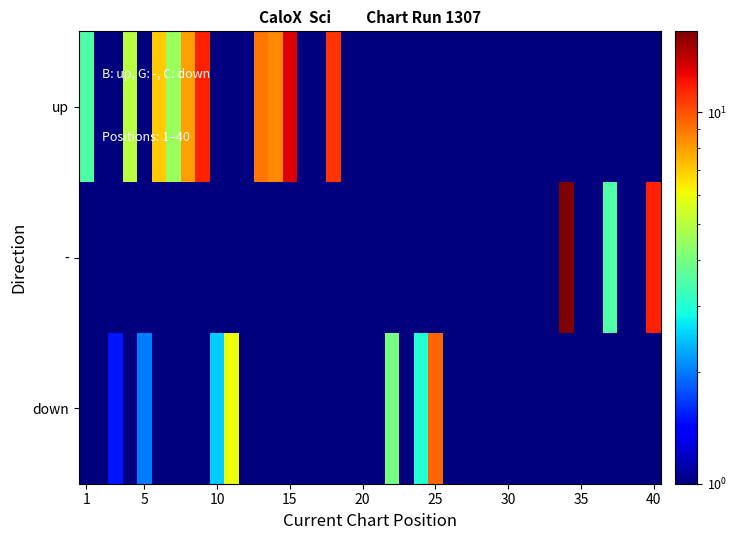

How many series are shown in this chart?

3